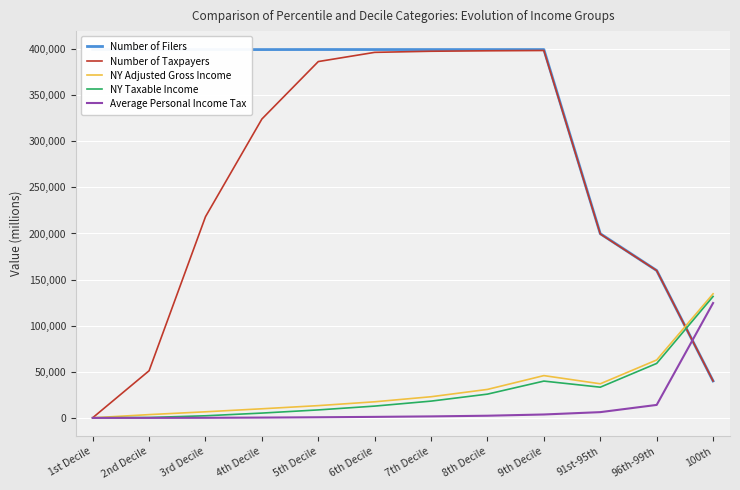

Is it true that Number of Taxpayers equals 51071 at 2nd Decile?

True